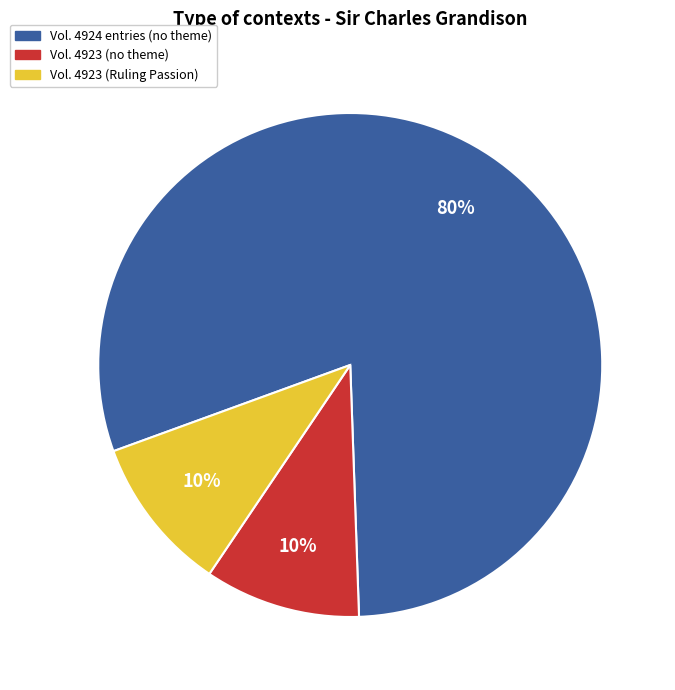

To the nearest percent, what is the average slice percentage?

33%